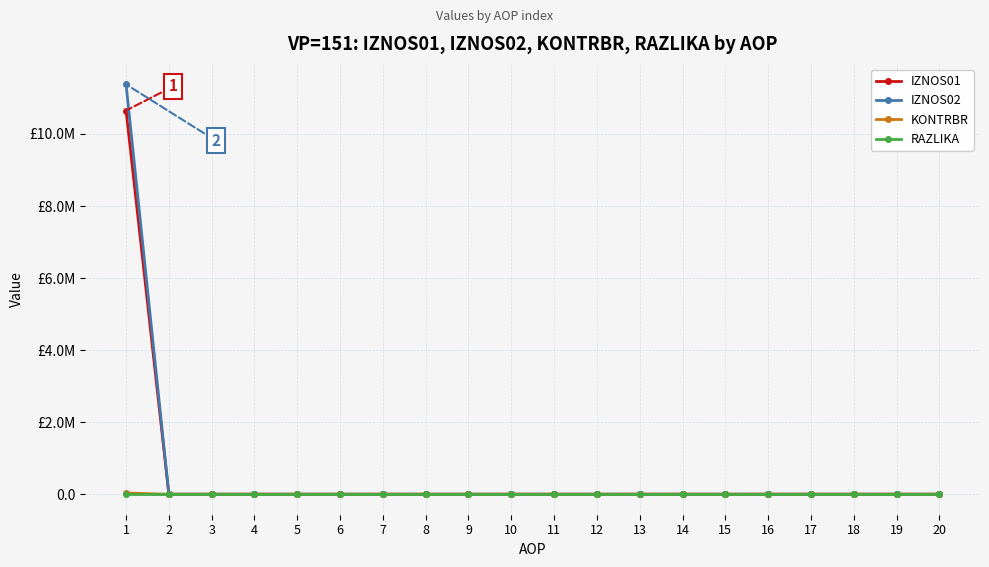

True or false: IZNOS02 has more than 0 points higher than both neighbors.

False